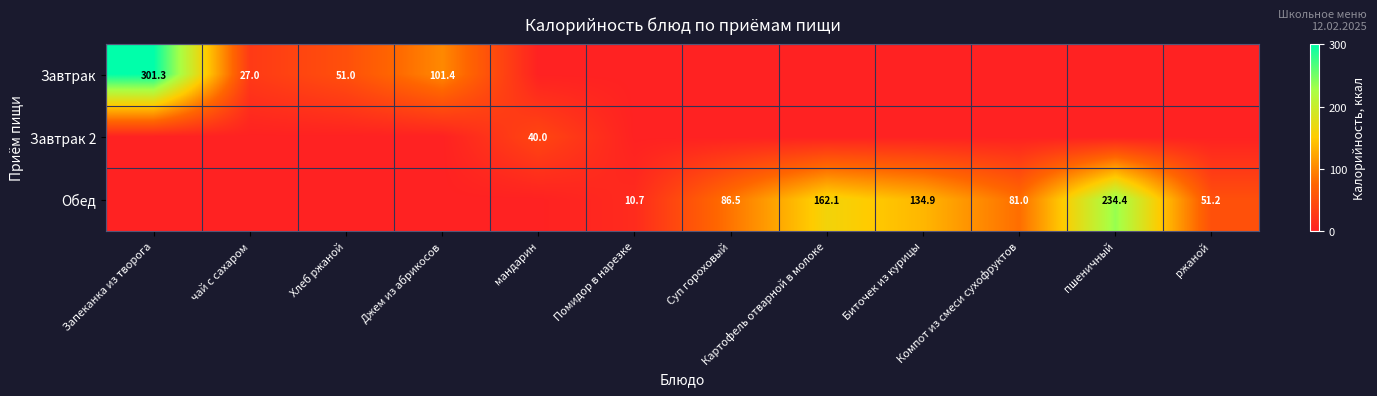

What is the maximum value shown in the chart?

301.3